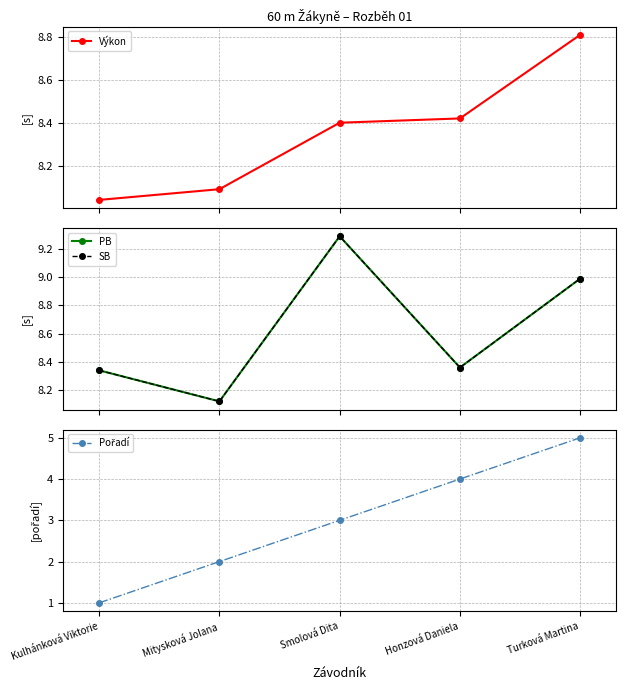

What position from the left is Kulhánková Viktorie?

1